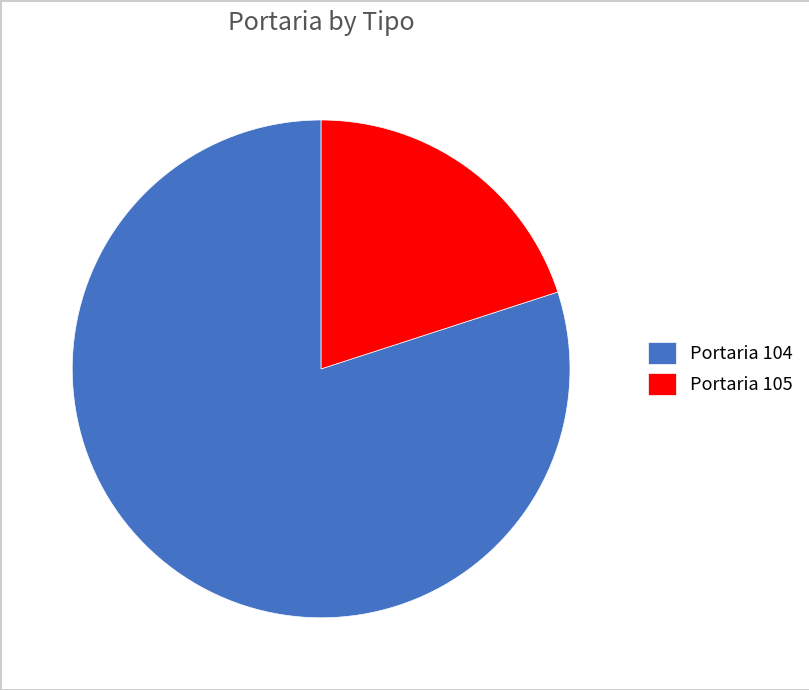

How many segments does this pie chart have?

2